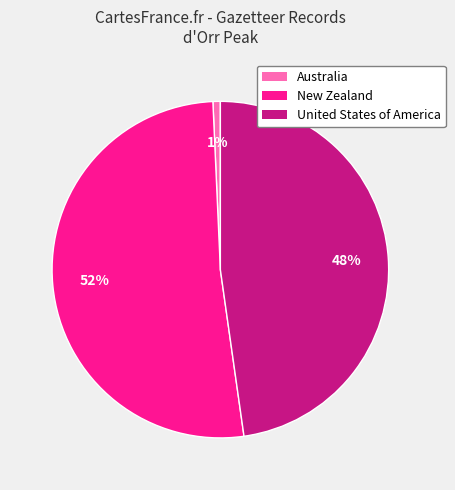

Between Australia and New Zealand, which is larger?

New Zealand